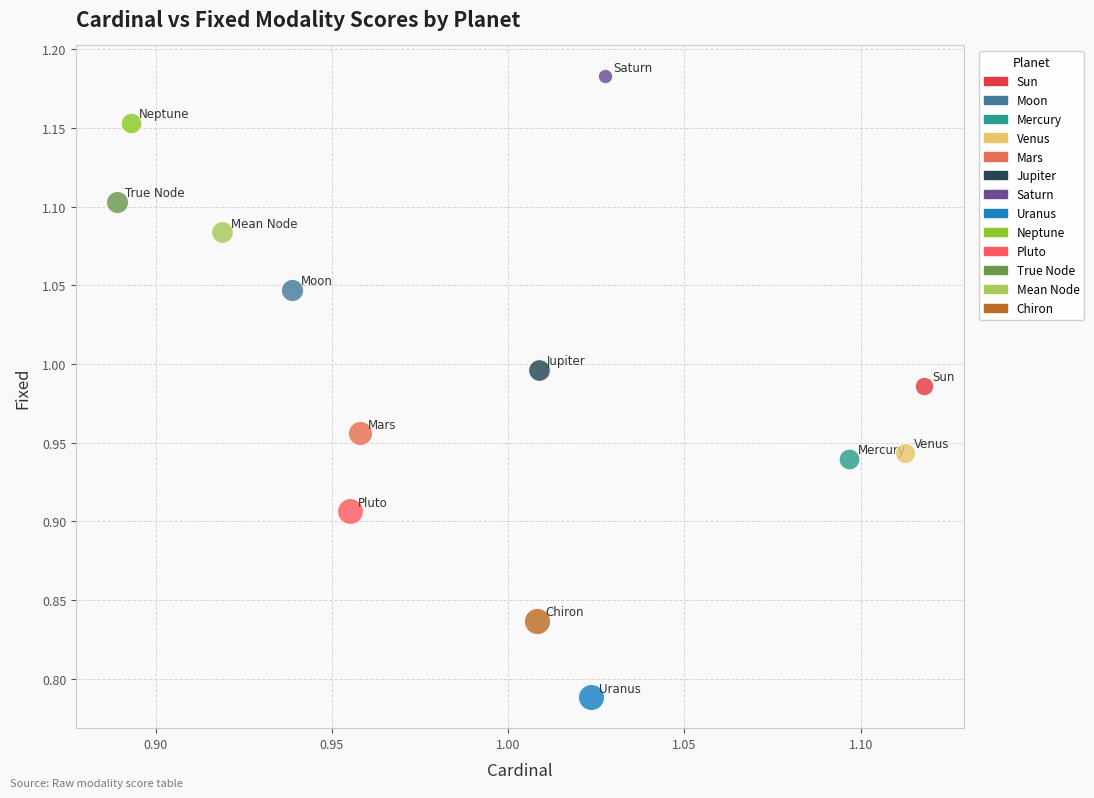

What are all the series names shown in the legend?

Sun, Moon, Mercury, Venus, Mars, Jupiter, Saturn, Uranus, Neptune, Pluto, True Node, Mean Node, Chiron